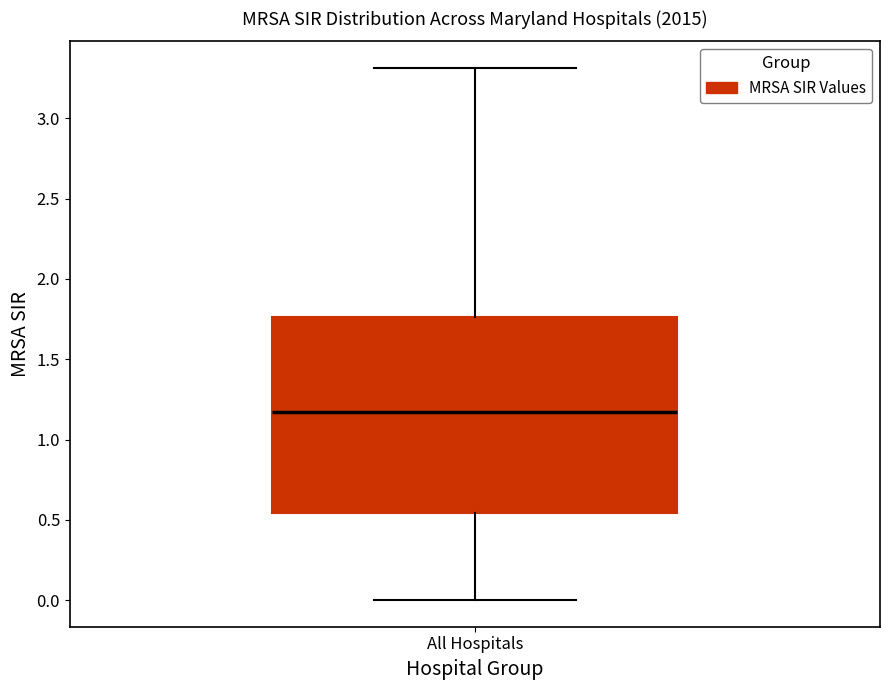

Where is the upper edge of the box for All Hospitals on the y-axis? The values are not printed on the chart, so give them approximately, as read against the axis.

1.75